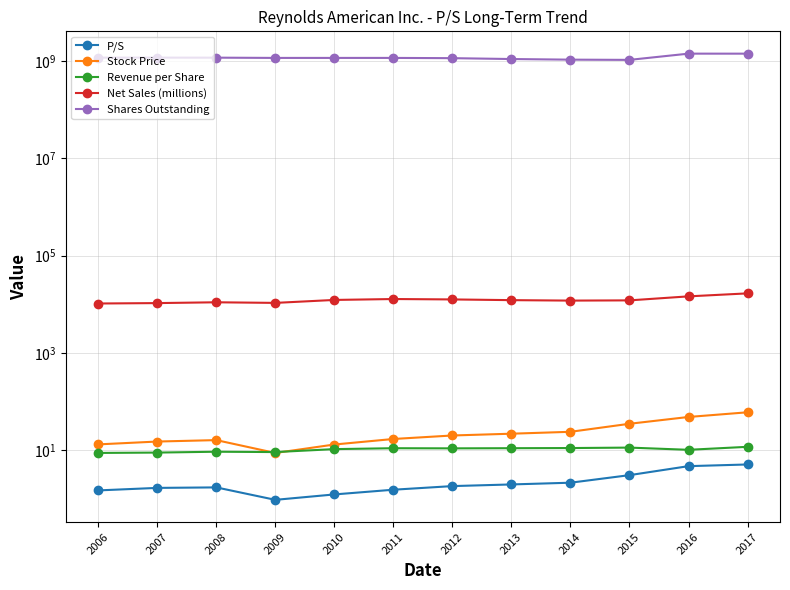

True or false: P/S and Stock Price cross at least once.

False